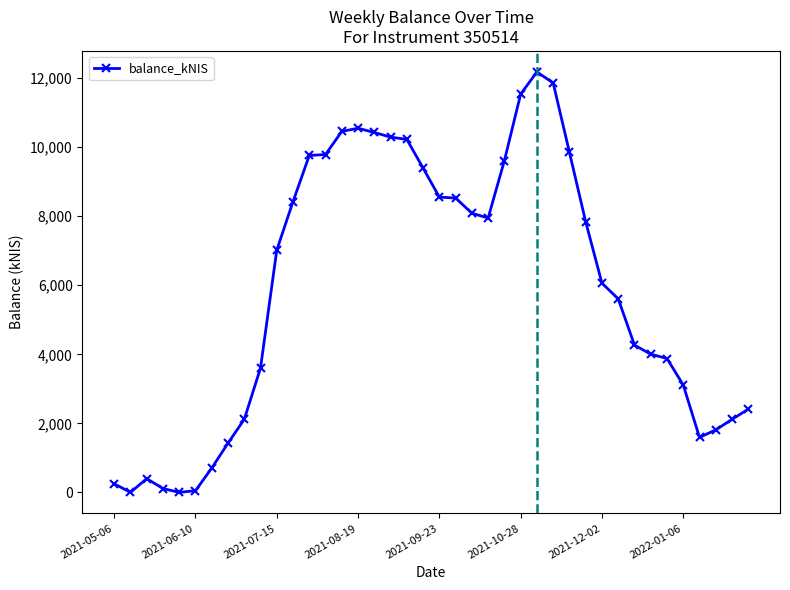

How many distinct data groups are displayed?

1